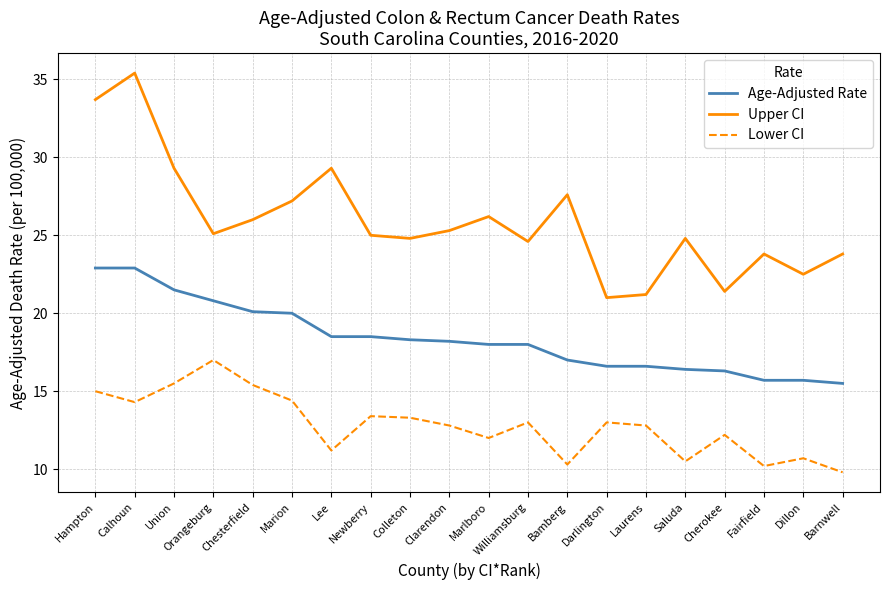

Rank the series by their maximum value, from highest to lowest.

Upper CI, Age-Adjusted Rate, Lower CI